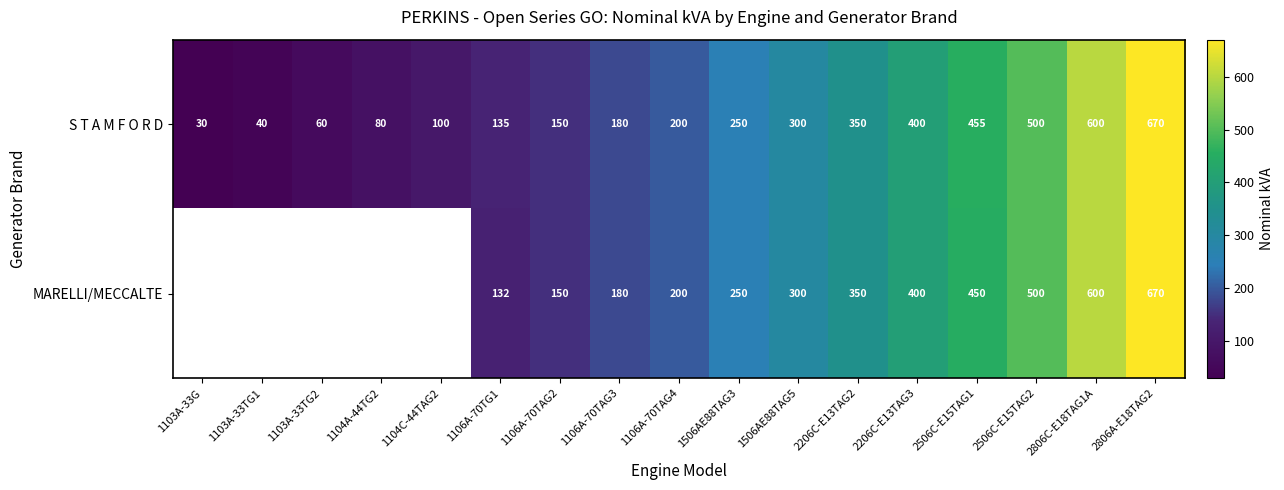

At which label does S T A M F O R D reach its peak?

2806A-E18TAG2